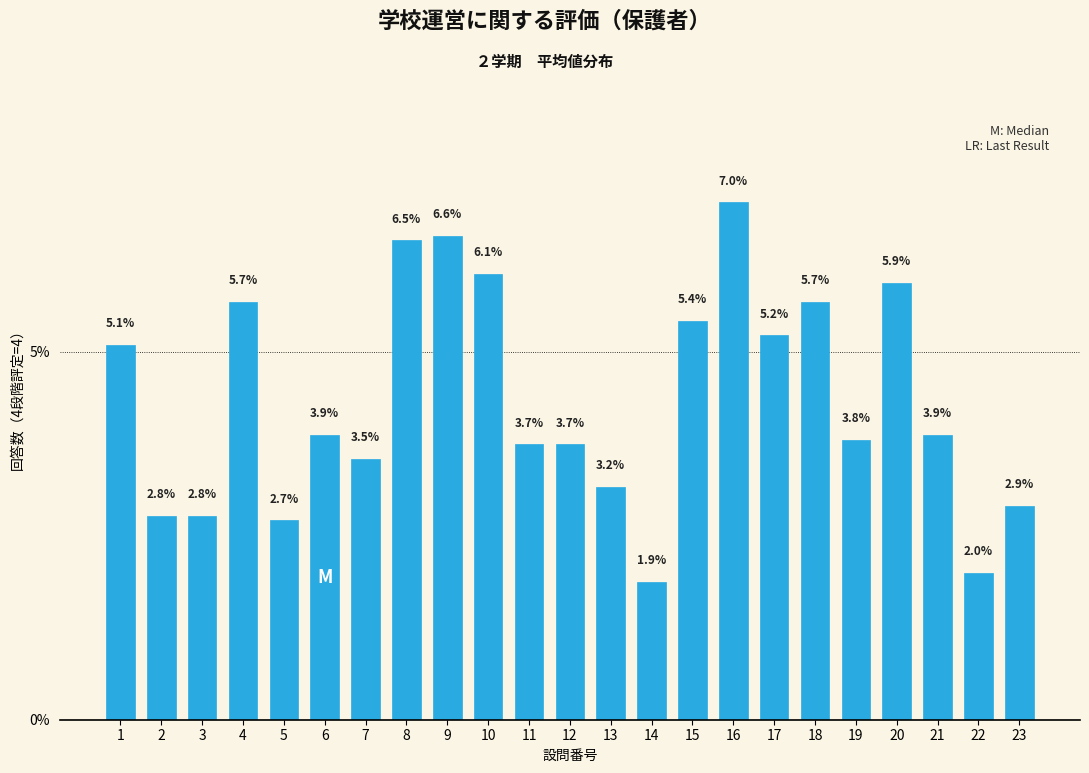

Reading left to right, list all the values displayed in this chart.

1=5.1	2=2.8	3=2.8	4=5.7	5=2.7	6=3.9	7=3.5	8=6.5	9=6.6	10=6.1	11=3.7	12=3.7	13=3.2	14=1.9	15=5.4	16=7.0	17=5.2	18=5.7	19=3.8	20=5.9	21=3.9	22=2.0	23=2.9